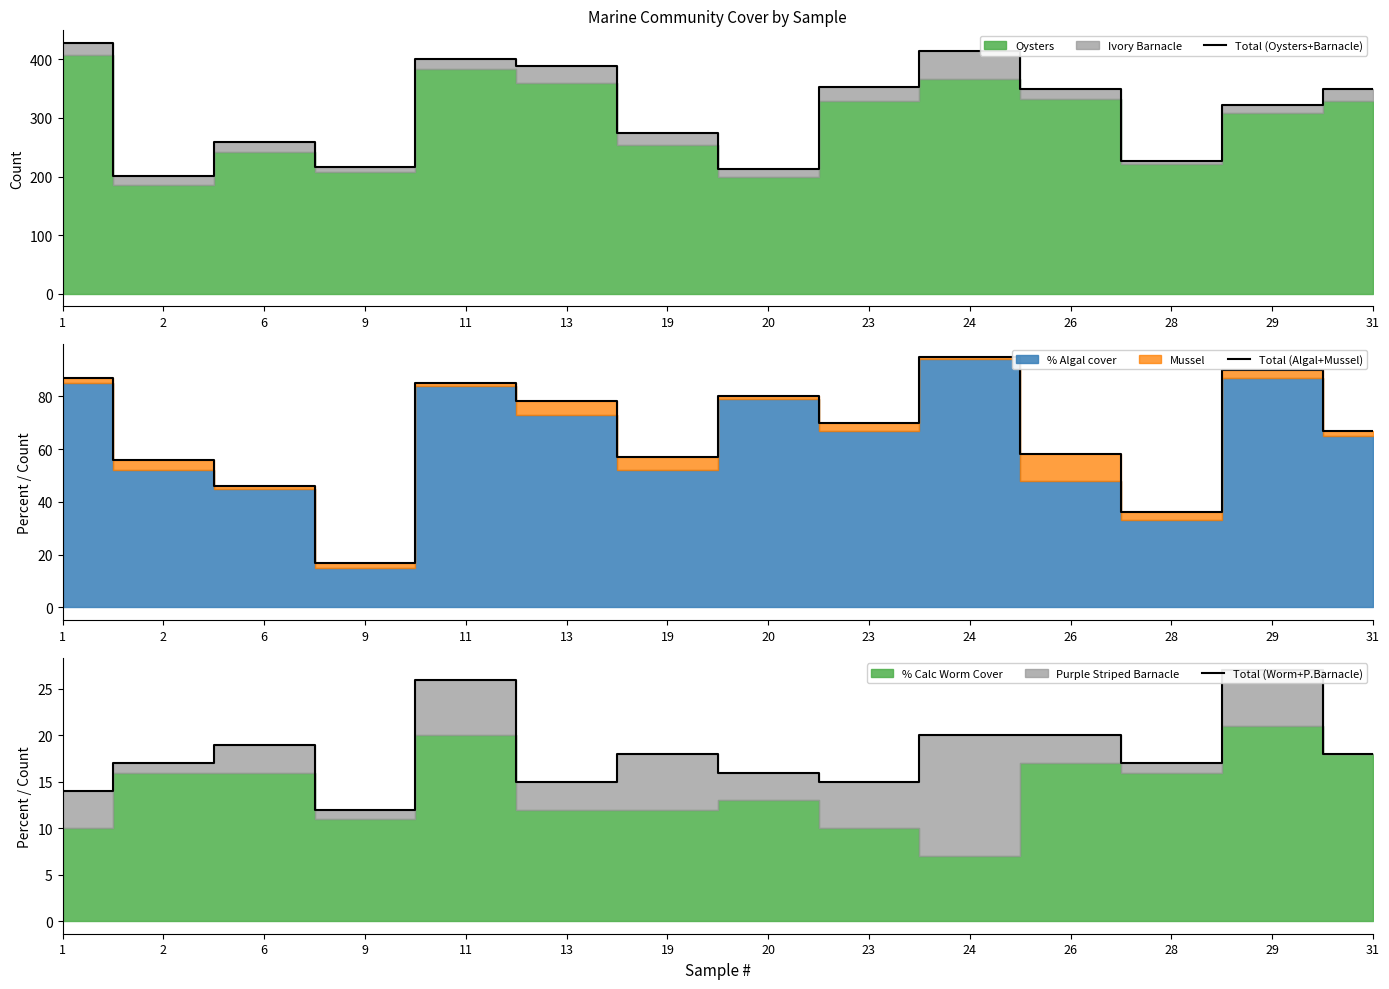

True or false: Total (Oysters+Barnacle) and Total (Worm+P.Barnacle) intersect in this chart.

False